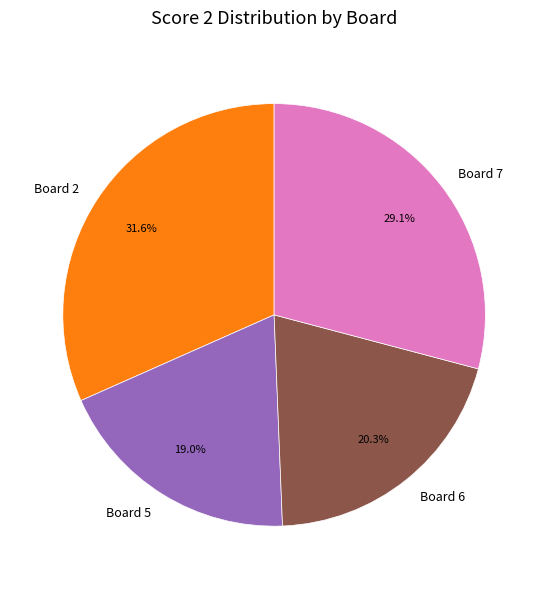

Which slice is the largest?

Board 2